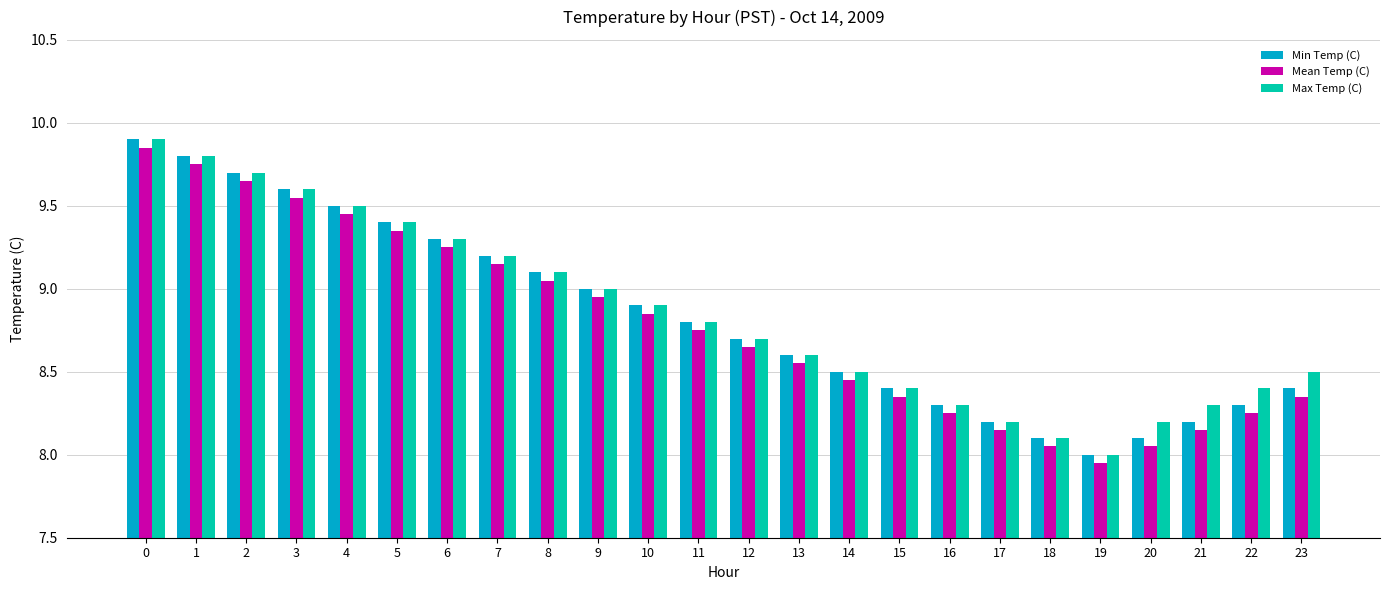

What is the total value across all series at 16?

24.9